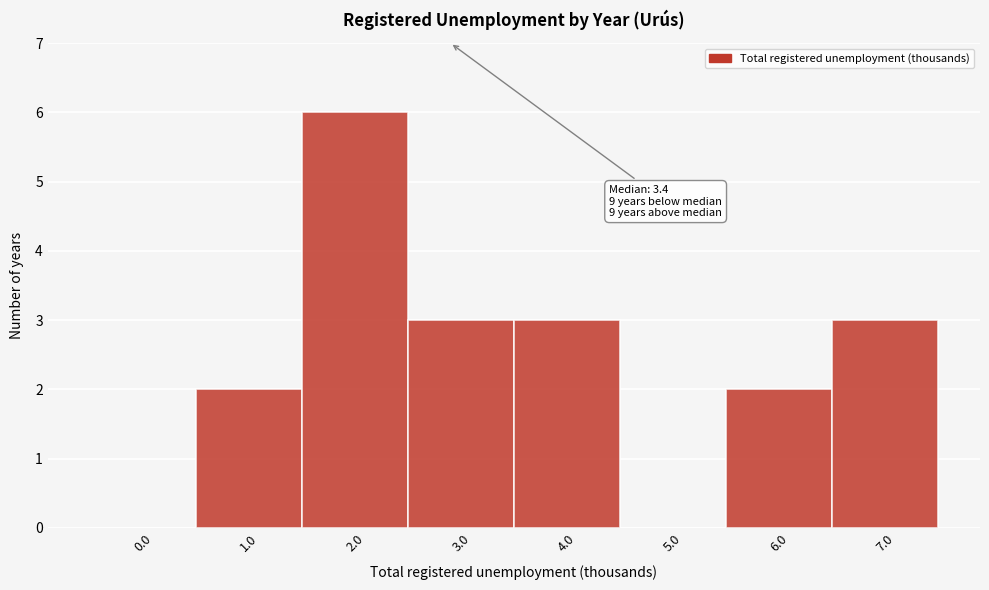

Reading right to left, extract all data points from this chart.

7.0=3	6.0=2	5.0=0	4.0=3	3.0=3	2.0=6	1.0=2	0.0=0